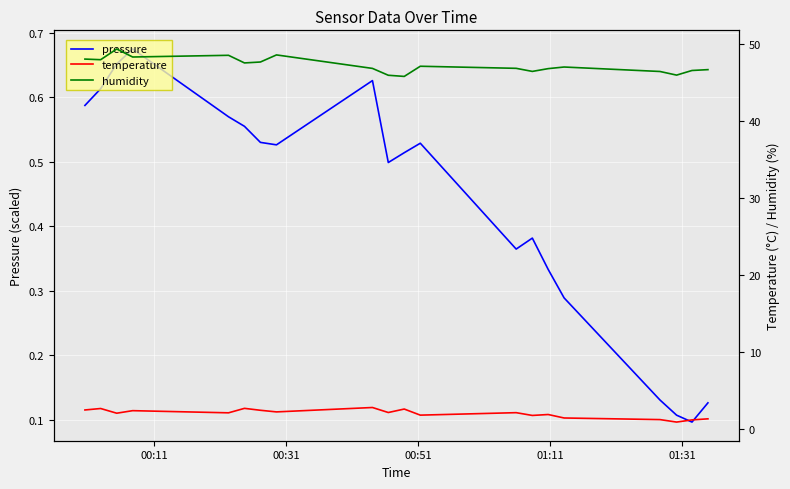

Rank the series by their maximum value, from lowest to highest.

pressure, temperature, humidity